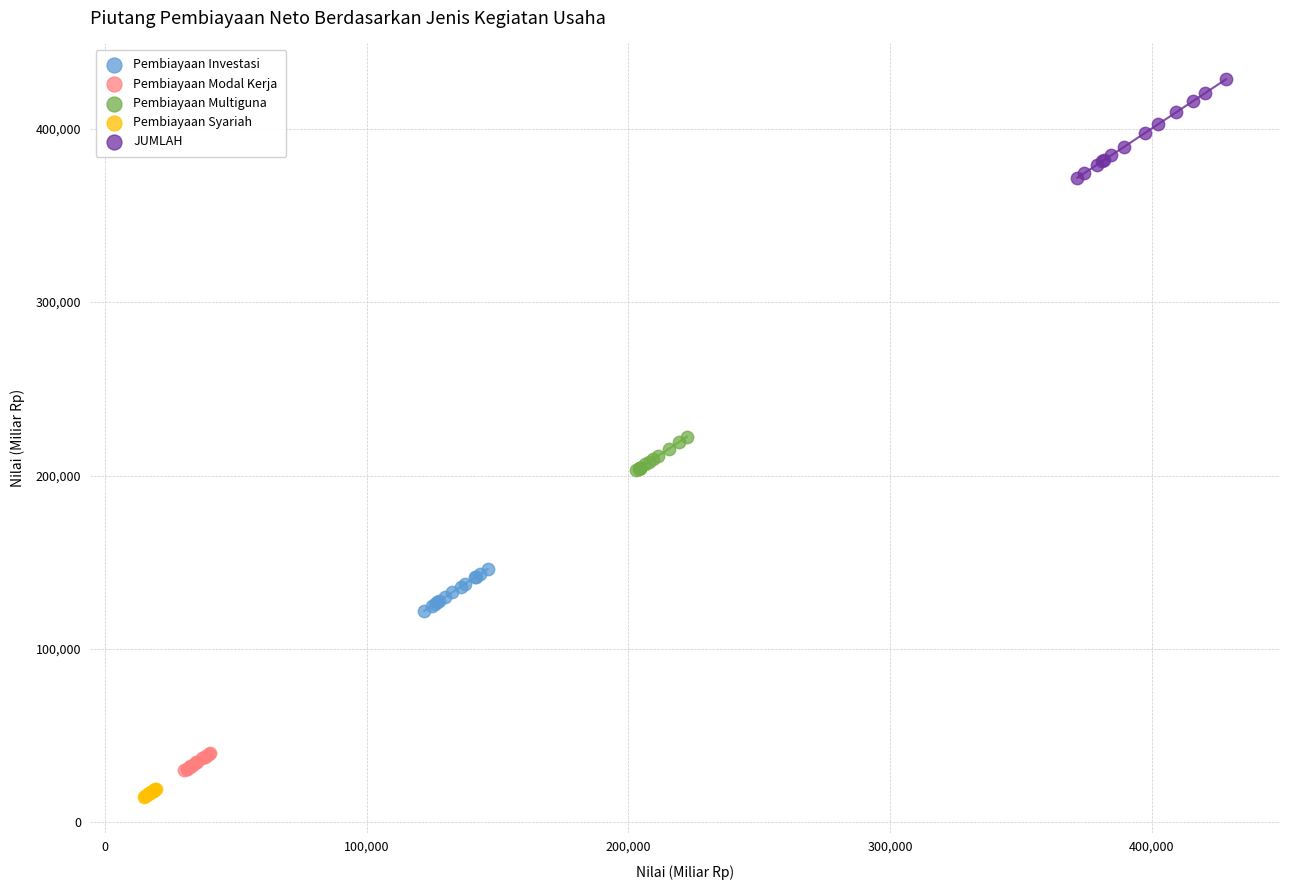

Which series reaches the maximum Y coordinate?

JUMLAH